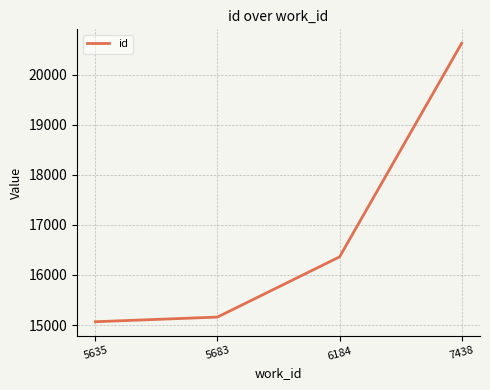

What is the difference between the maximum and minimum values?

5564